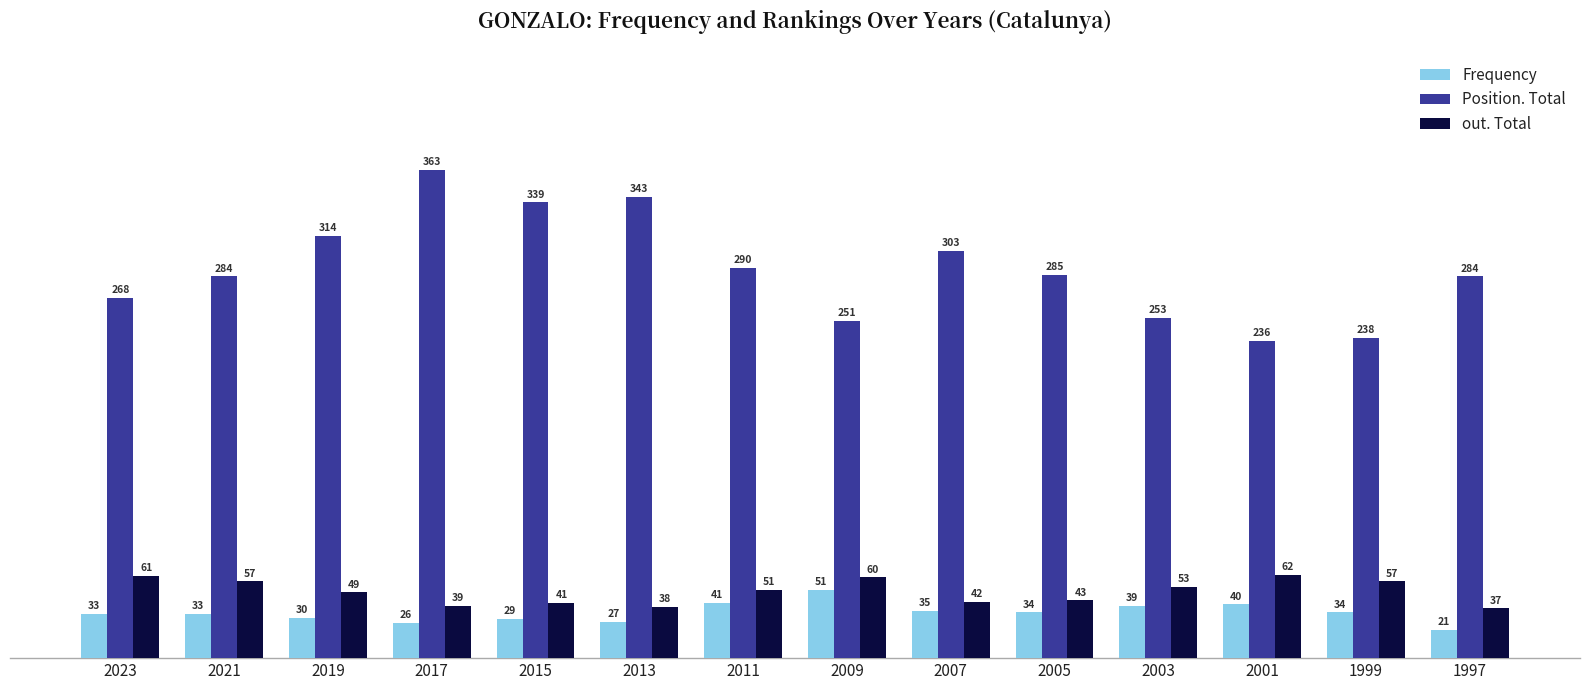

How many groups of bars are there?

14